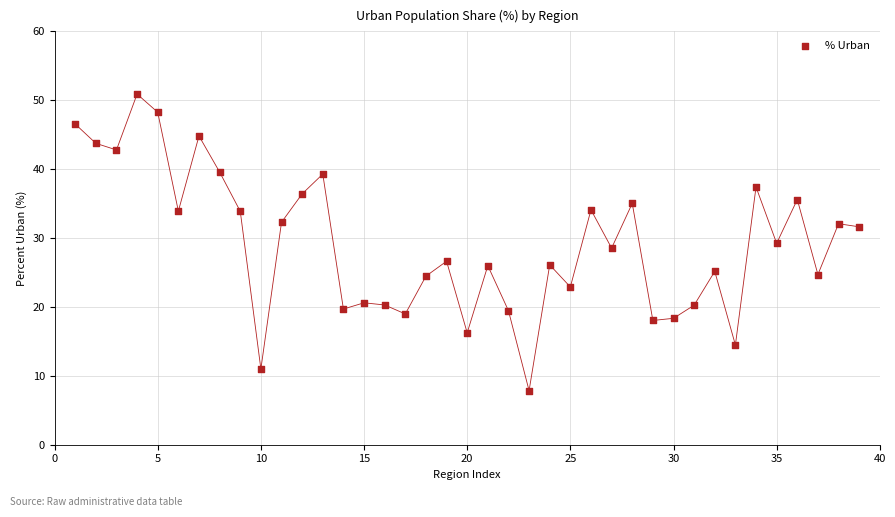

What is the range of Y values (max minus min)?

43.0